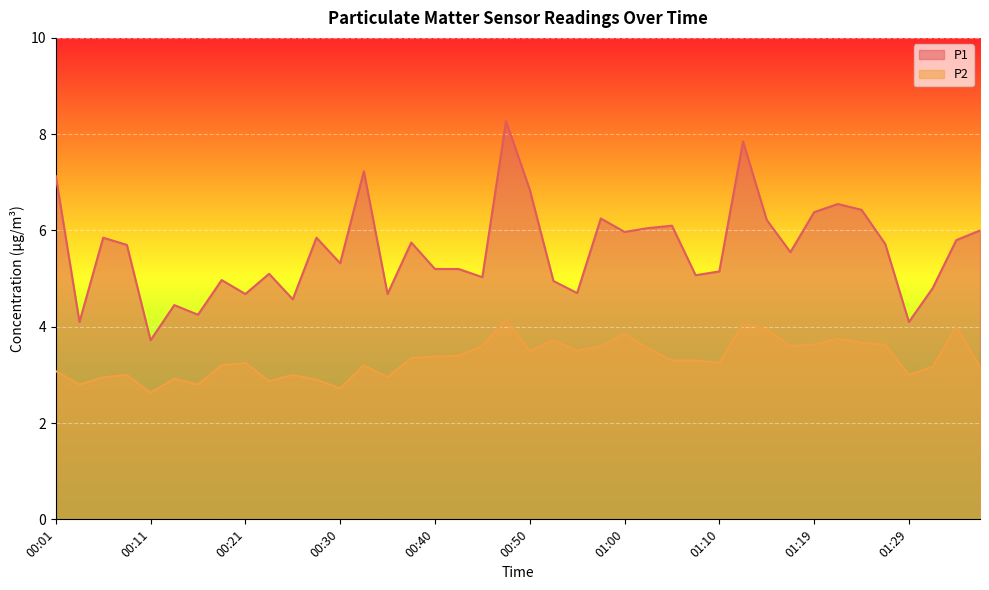

What is the approximate value of P1 at 01:27?

5.7